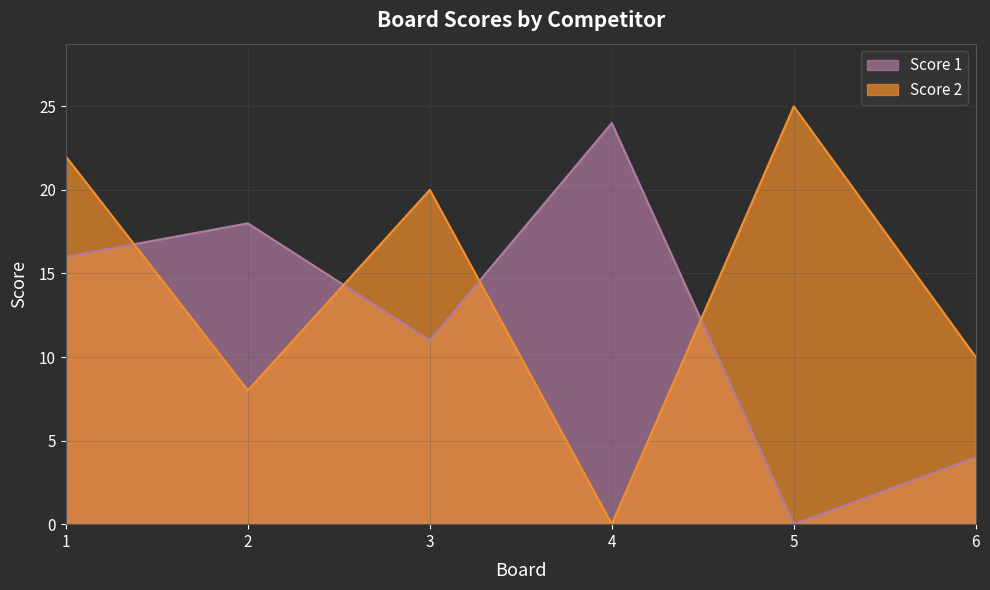

Reading left to right, transcribe all the data shown in this chart.

Score 1: 16	18	11	24	0	4
Score 2: 22	8	20	0	25	10